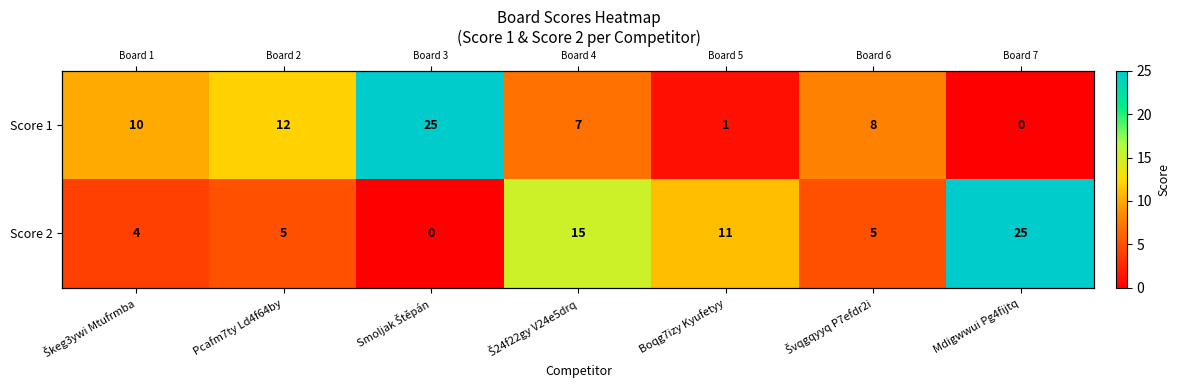

What is the difference between the maximum and minimum values in the Score 1 series?

25